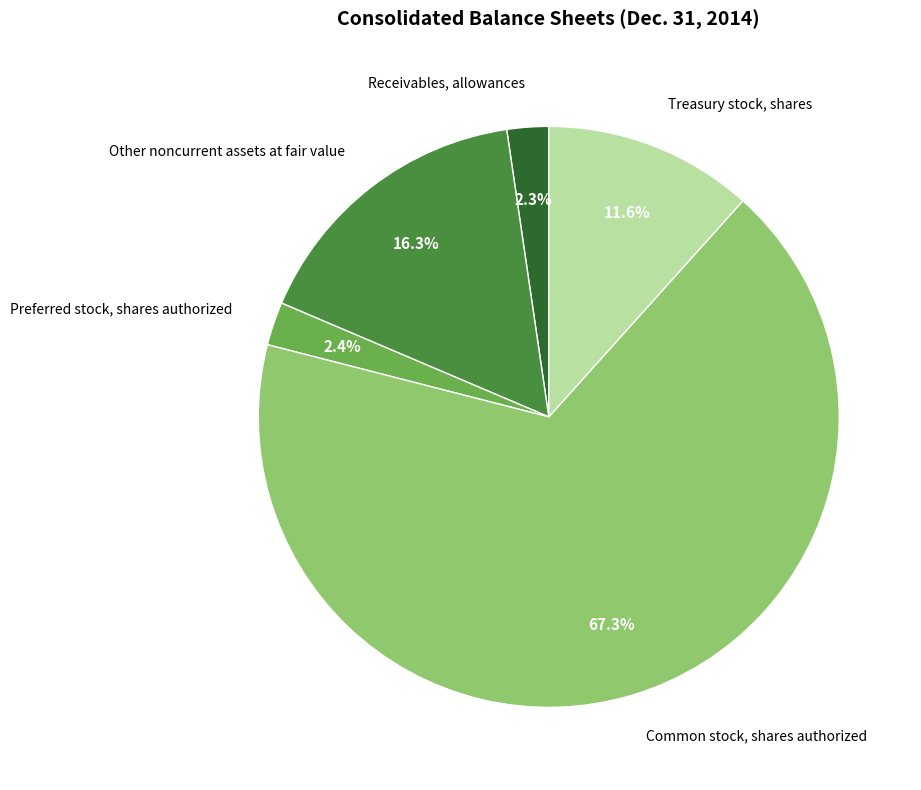

What is the largest slice in the pie chart?

Common stock, shares authorized